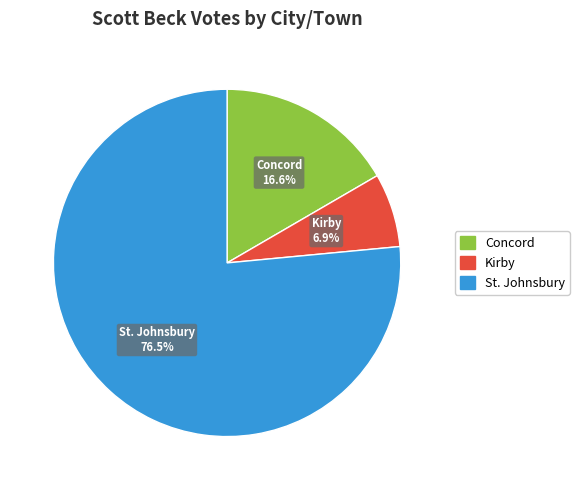

How many slices are in this pie chart?

3